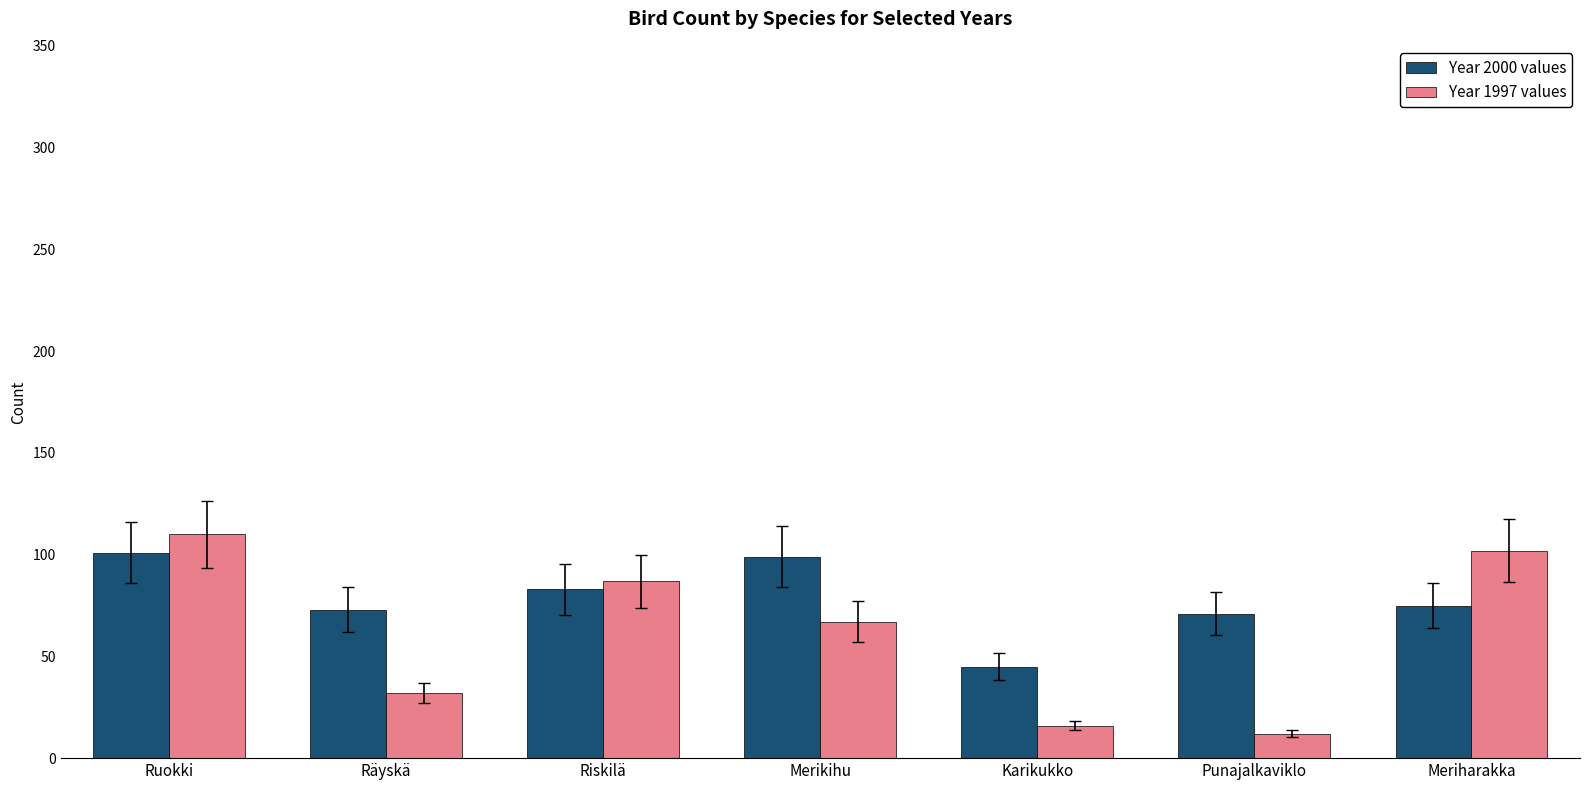

How many bars are there in each group?

2